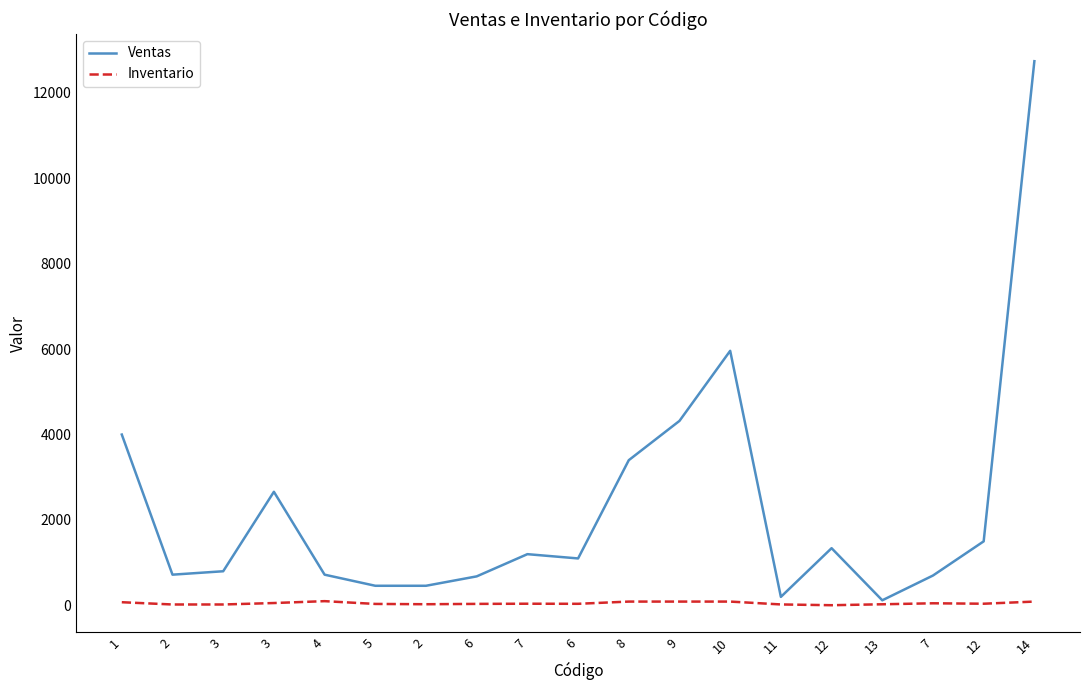

Rank the series by their maximum value, from highest to lowest.

Ventas, Inventario